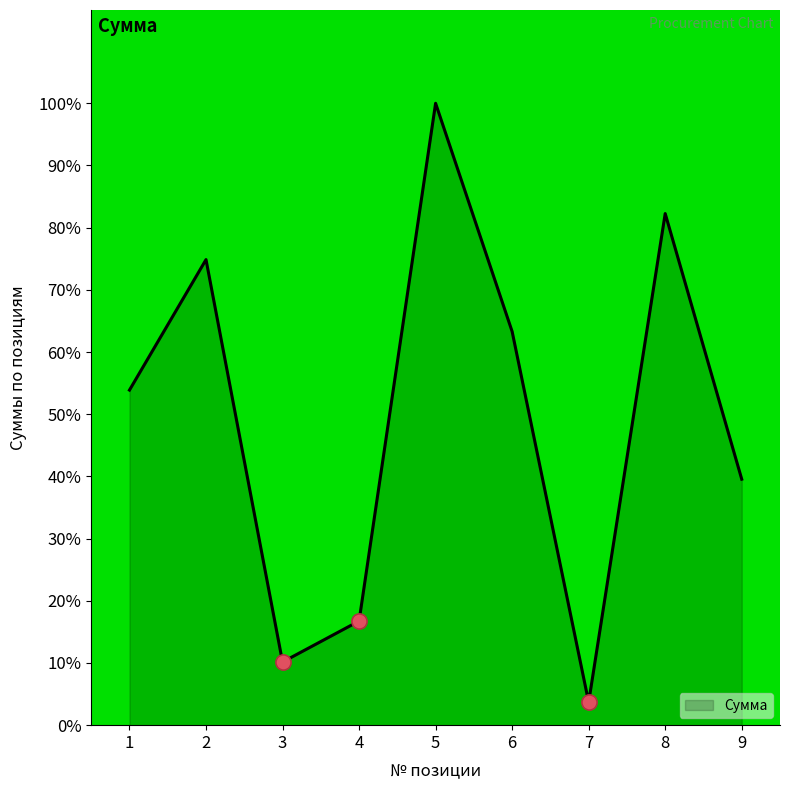

What is the change in value from 6 to 9?

-23.7